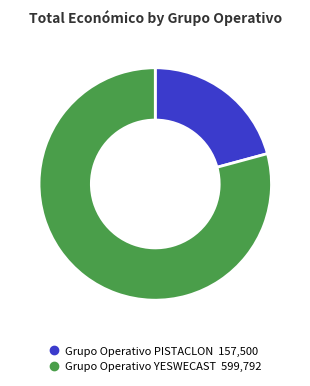

Which category has the smallest portion of the pie?

Grupo Operativo PISTACLON